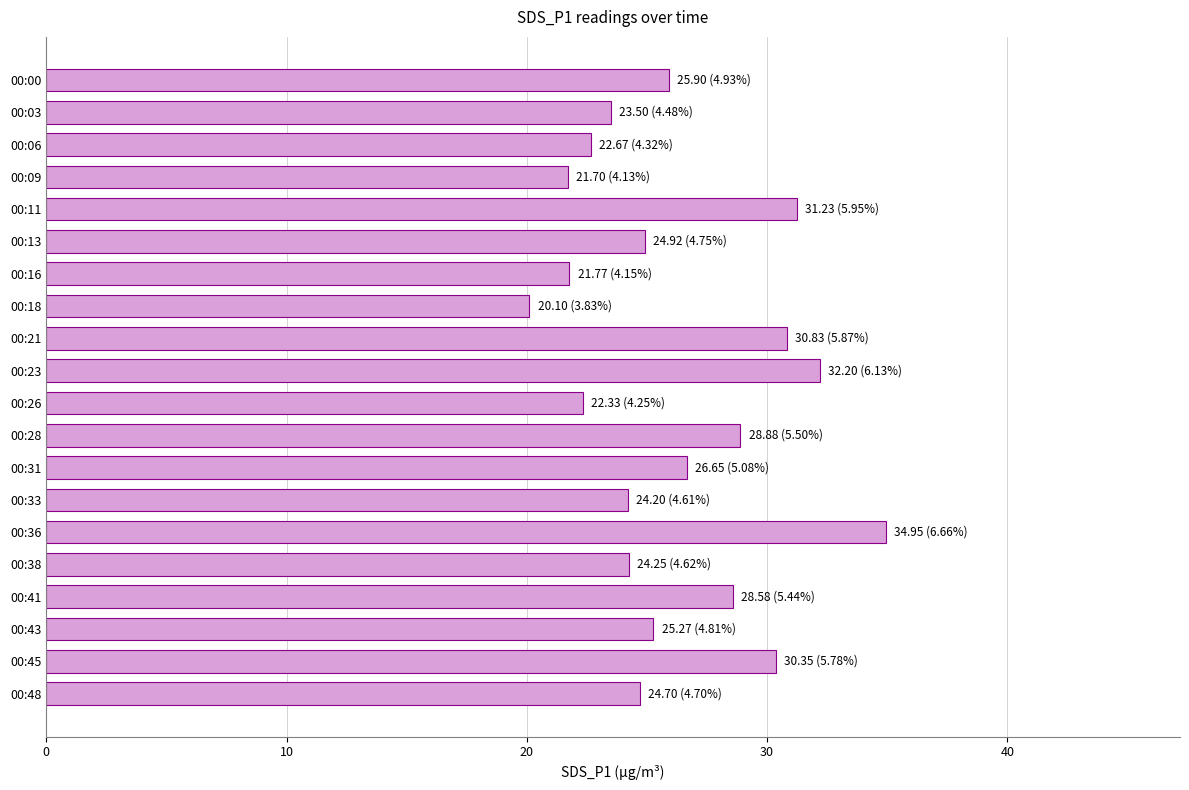

Is it true that the value at 00:11 is 31.2?

True